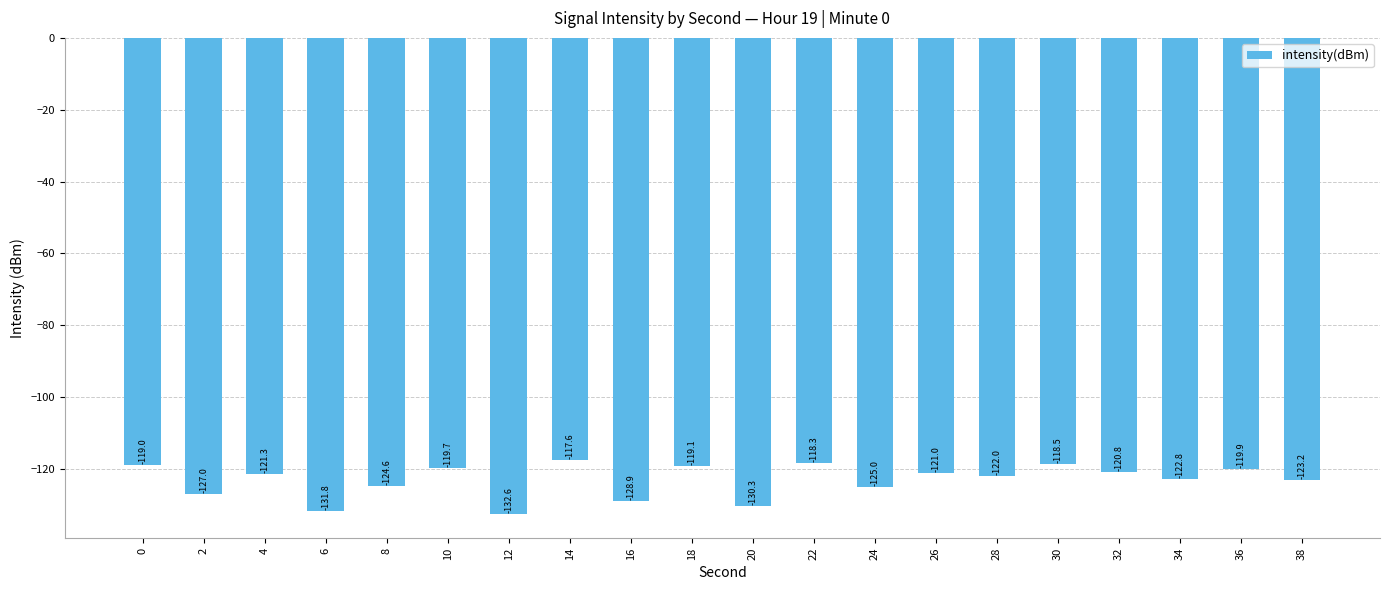

List the labels in order of value, largest first.

14, 22, 30, 0, 18, 10, 36, 32, 26, 4, 28, 34, 38, 8, 24, 2, 16, 20, 6, 12